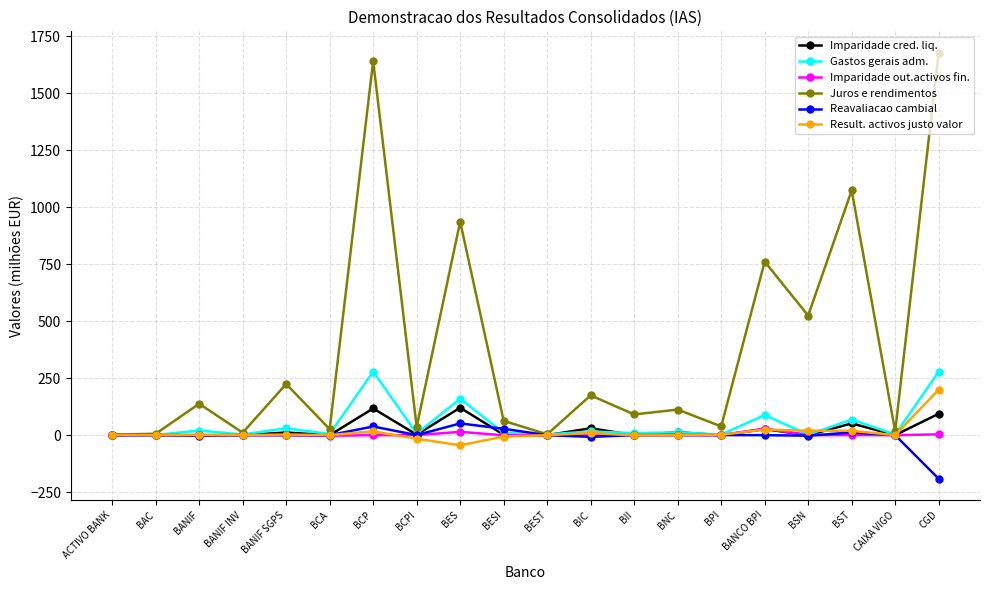

How many data points does each series have?

20